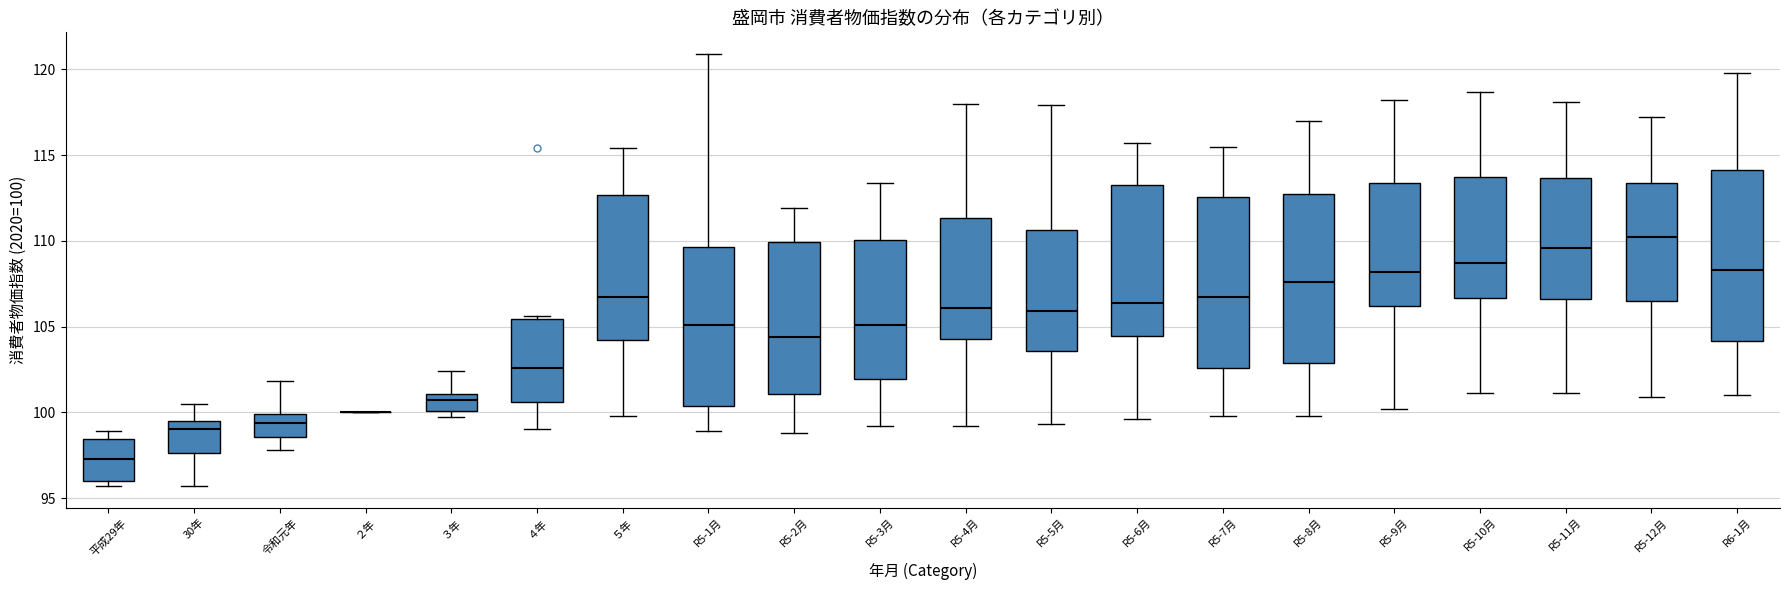

Reading left to right, transcribe this box plot: for each box, give where its median line is, the range the box spans, and where its two whiskers end, as read against the y-axis. The values are not printed on the chart, so give them approximately, as read against the axis.

平成29年: median 97.5, box 96.0 to 98.5, whiskers 95.5 to 99.0
30年: median 99.0, box 97.5 to 99.5, whiskers 95.5 to 100.5
令和元年: median 99.5, box 98.5 to 100.0, whiskers 98.0 to 102.0
２年: box collapsed to a line at 100.0, whiskers 100.0 to 100.0
３年: median 100.5, box 100.0 to 101.0, whiskers 99.5 to 102.5
４年: median 102.5, box 100.5 to 105.5, whiskers 99.0 to 105.5 (just above the box's upper edge)
５年: median 106.5, box 104.0 to 112.5, whiskers 100.0 to 115.5
R5-1月: median 105.0, box 100.5 to 109.5, whiskers 99.0 to 121.0
R5-2月: median 104.5, box 101.0 to 110.0, whiskers 99.0 to 112.0
R5-3月: median 105.0, box 102.0 to 110.0, whiskers 99.0 to 113.5
R5-4月: median 106.0, box 104.5 to 111.5, whiskers 99.0 to 118.0
R5-5月: median 106.0, box 103.5 to 110.5, whiskers 99.5 to 118.0
R5-6月: median 106.5, box 104.5 to 113.5, whiskers 99.5 to 115.5
R5-7月: median 106.5, box 102.5 to 112.5, whiskers 100.0 to 115.5
R5-8月: median 107.5, box 103.0 to 113.0, whiskers 100.0 to 117.0
R5-9月: median 108.0, box 106.0 to 113.5, whiskers 100.0 to 118.0
R5-10月: median 108.5, box 106.5 to 114.0, whiskers 101.0 to 118.5
R5-11月: median 109.5, box 106.5 to 113.5, whiskers 101.0 to 118.0
R5-12月: median 110.0, box 106.5 to 113.5, whiskers 101.0 to 117.0
R6-1月: median 108.5, box 104.0 to 114.0, whiskers 101.0 to 120.0